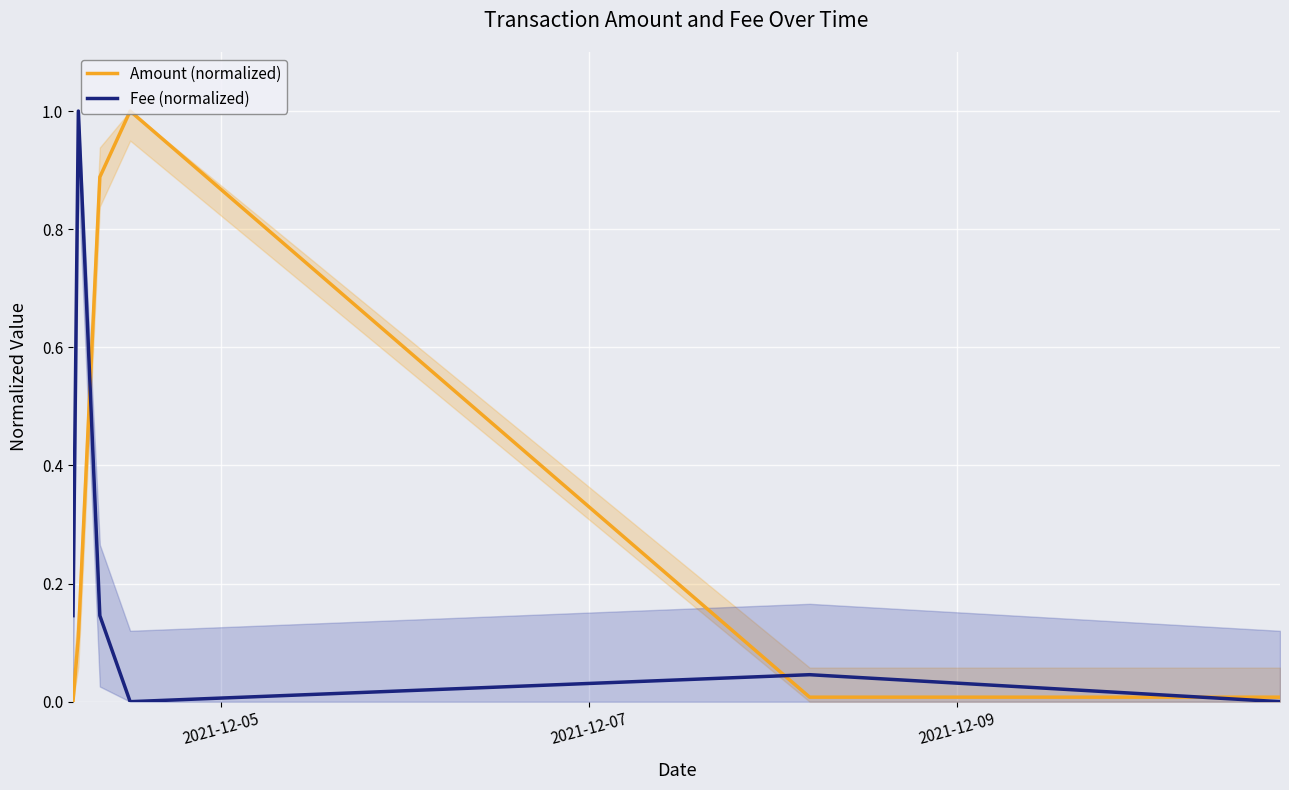

Reading left to right, what are all the values shown in this chart?

Amount (normalized): 0.0	0.1	0.9	1.0	0.0	0.0
Fee (normalized): 0.1	1.0	0.1	0.0	0.0	0.0